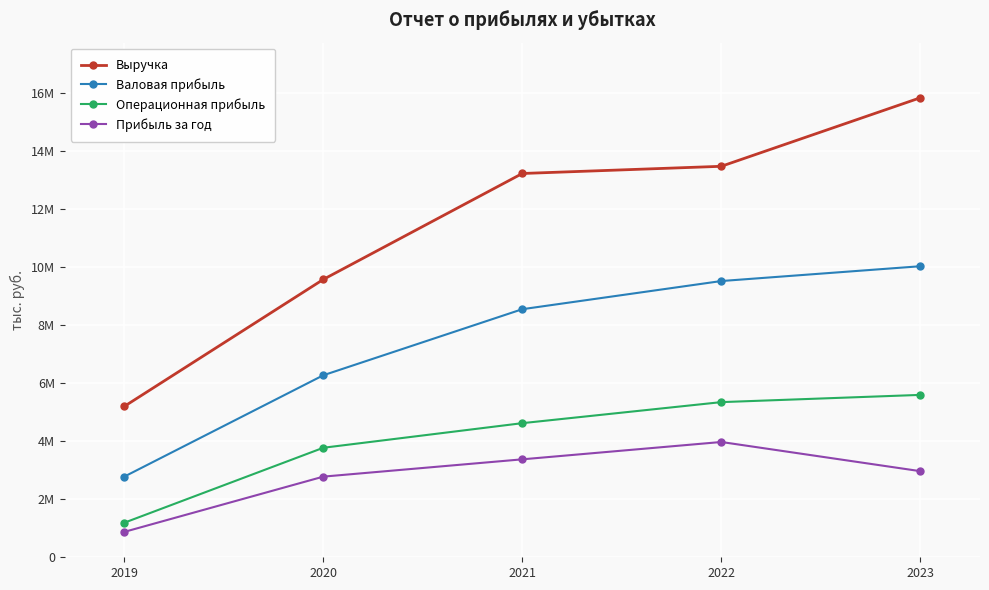

What are all the series names shown in the legend?

Выручка, Валовая прибыль, Операционная прибыль, Прибыль за год